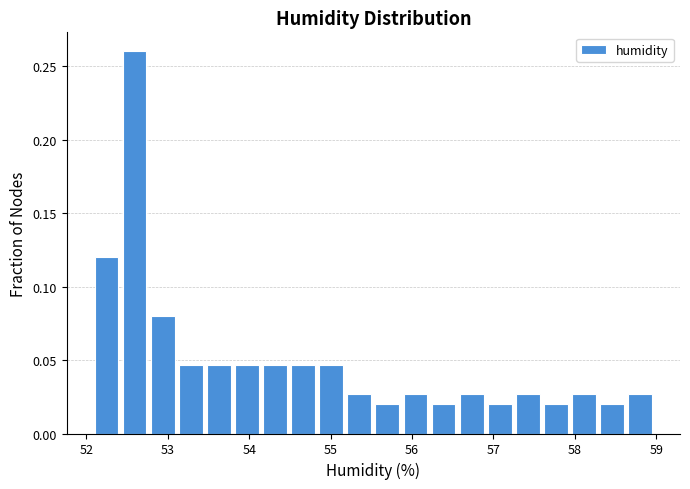

Around what value on the x-axis is the tallest bar? Give the approximate position of its centre, as read against the axis.

52.6